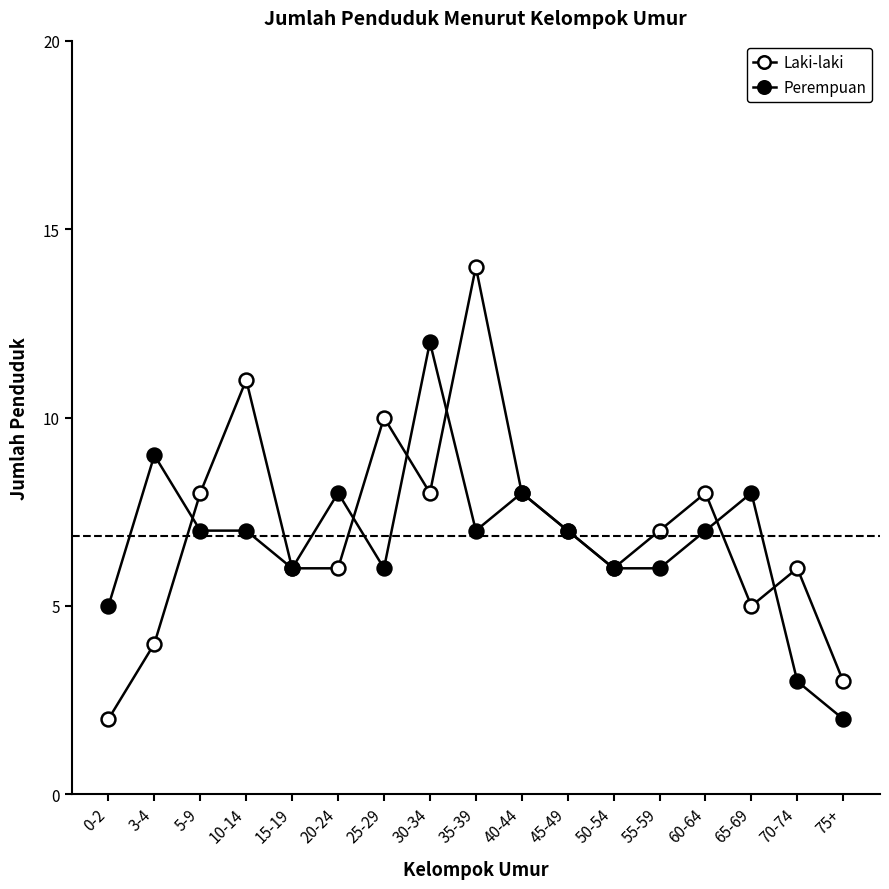

Between which two adjacent categories do Laki-laki and Perempuan first intersect?

3-4 and 5-9